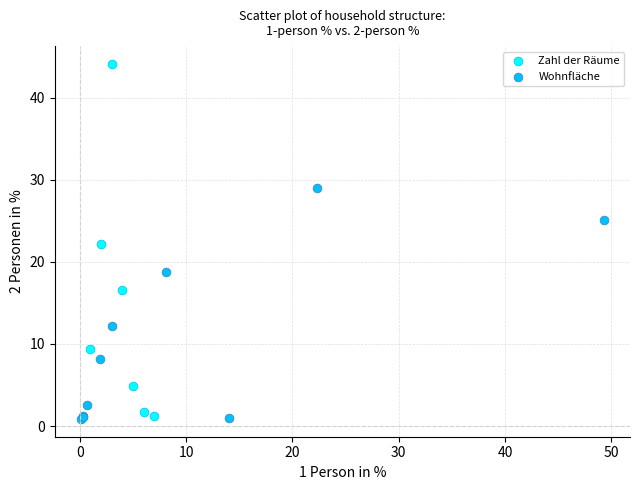

Which series has the largest Y range (max minus min)?

Zahl der Räume